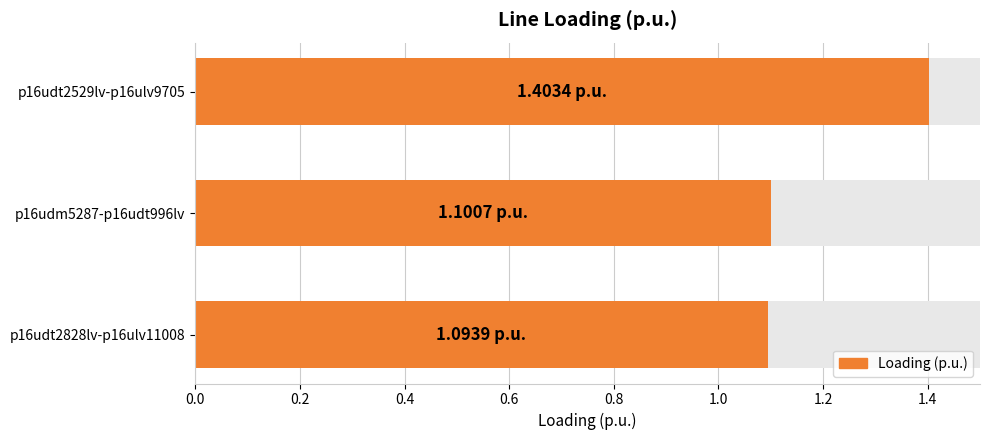

Are the bars grouped side by side (vs. stacked)?

No